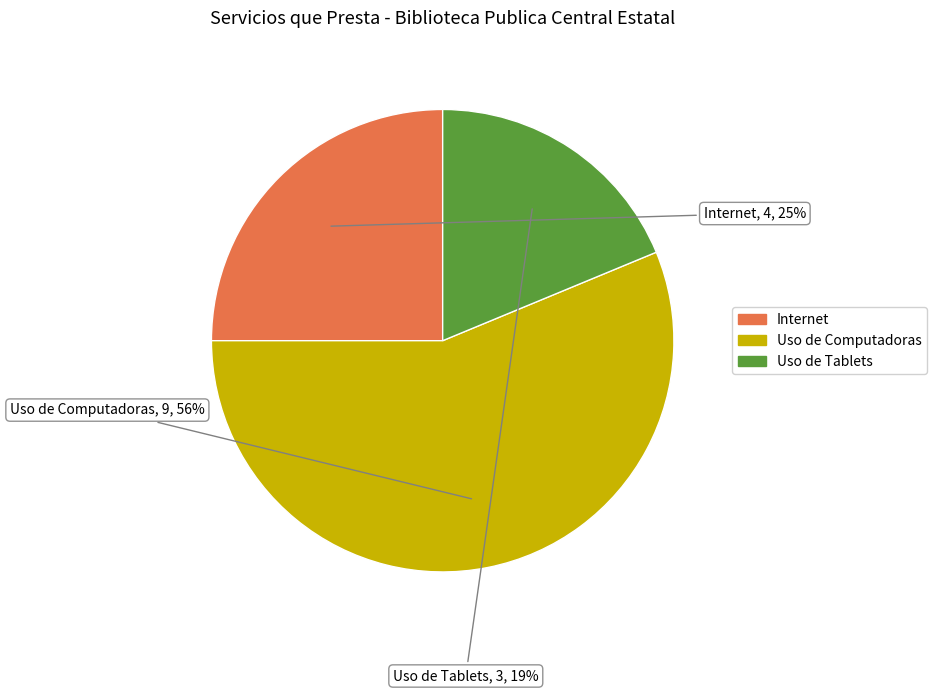

To the nearest percent, what is the combined percentage of Uso de Tablets and Uso de Computadoras?

75%